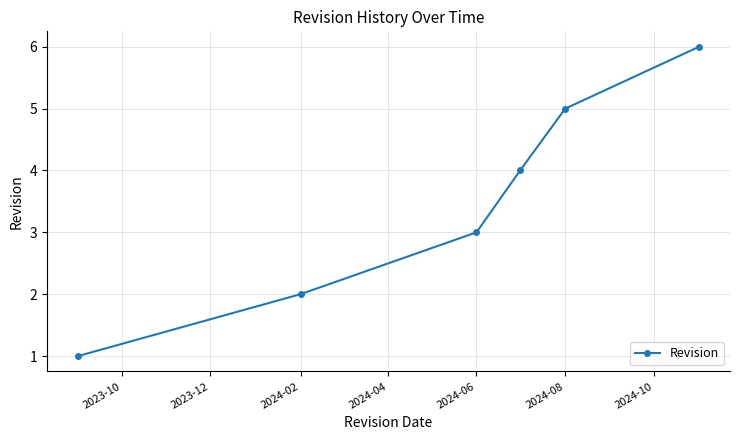

Count the number of data series in this chart.

1